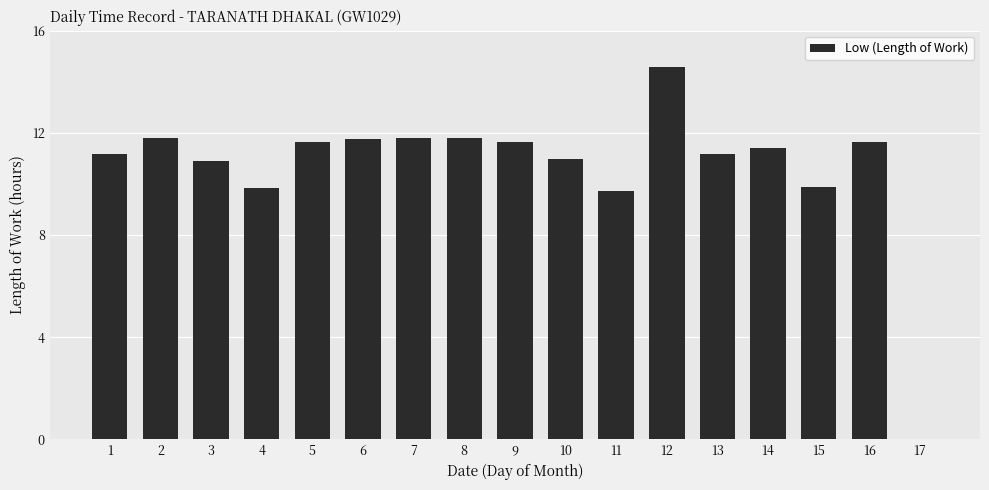

What is the maximum value shown in the chart?

14.6